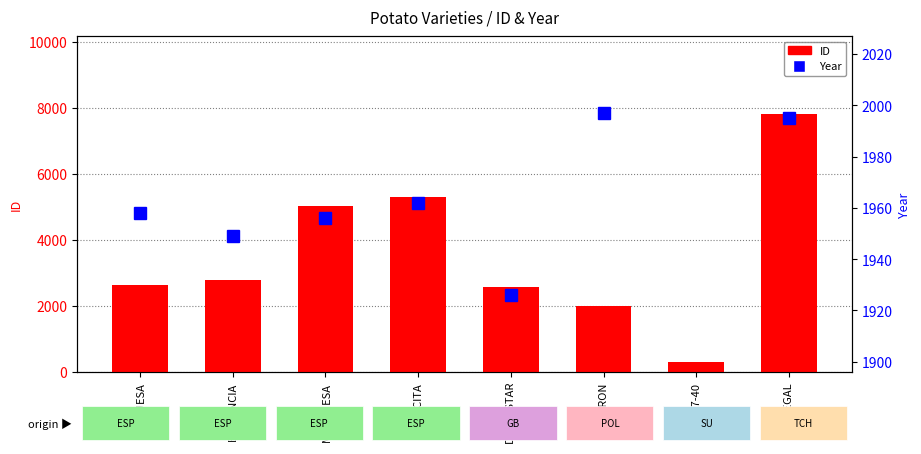

Is it true that ID equals 4539.6 at DUQUESA?

False